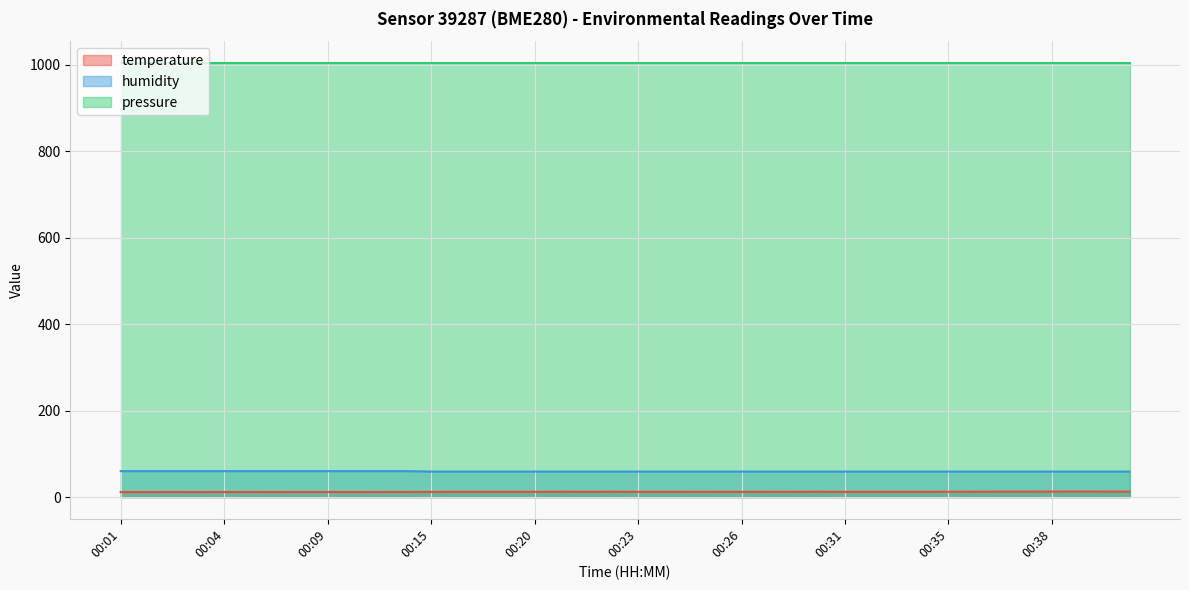

The humidity series shows 59.0 at 00:31. True or false?

True